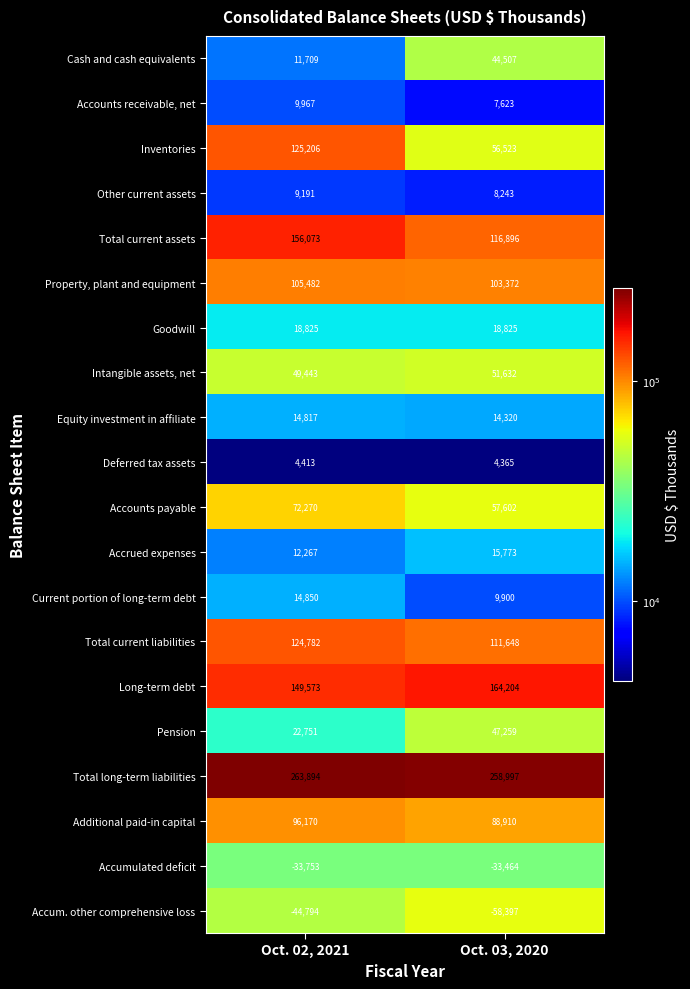

What is the average value of the Additional paid-in capital series?

92540